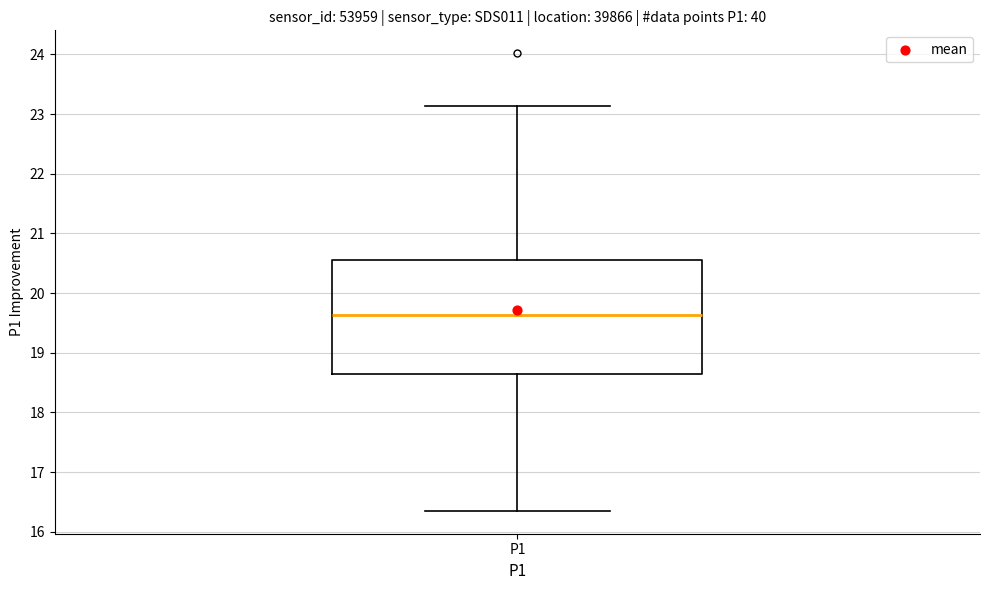

Read this box plot against the y-axis: the position of the median line, the range covered by the box, and the ends of both whiskers. The values are not printed on the chart, so give them approximately, as read against the axis.

median 19.6, box 18.6 to 20.6, whiskers 16.4 to 23.1